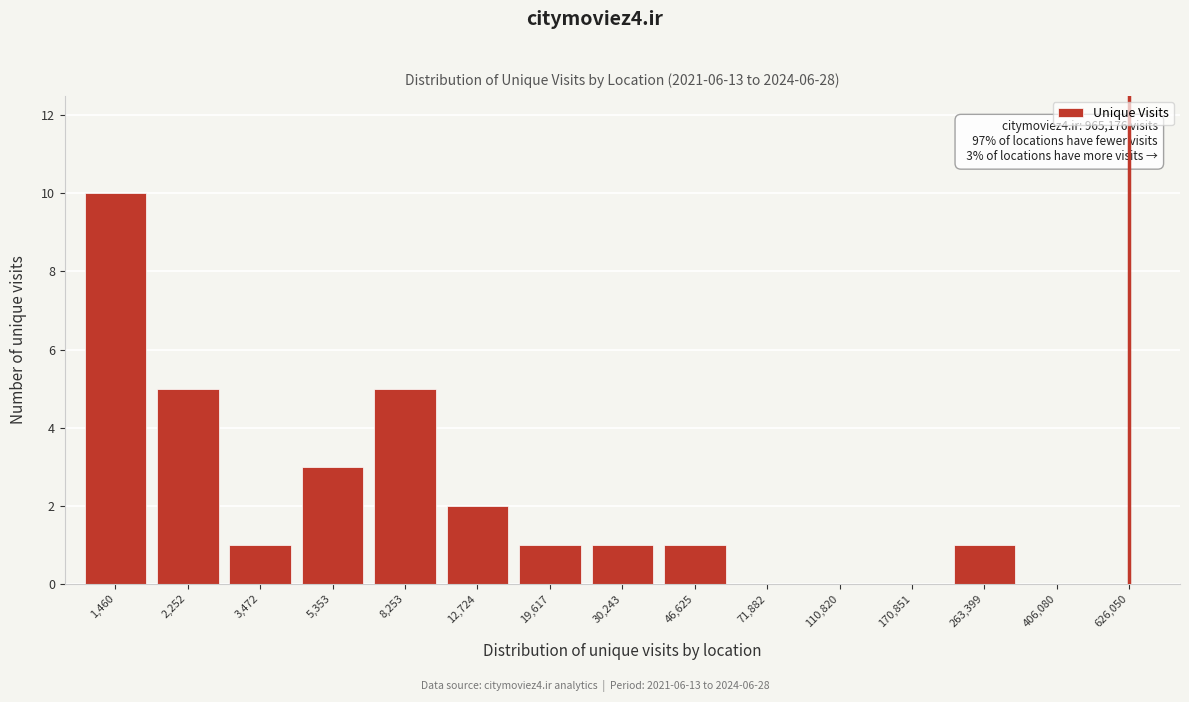

Reading right to left, transcribe all the data shown in this chart.

626,050=0	406,080=0	263,399=1	170,851=0	110,820=0	71,882=0	46,625=1	30,243=1	19,617=1	12,724=2	8,253=5	5,353=3	3,472=1	2,252=5	1,460=10